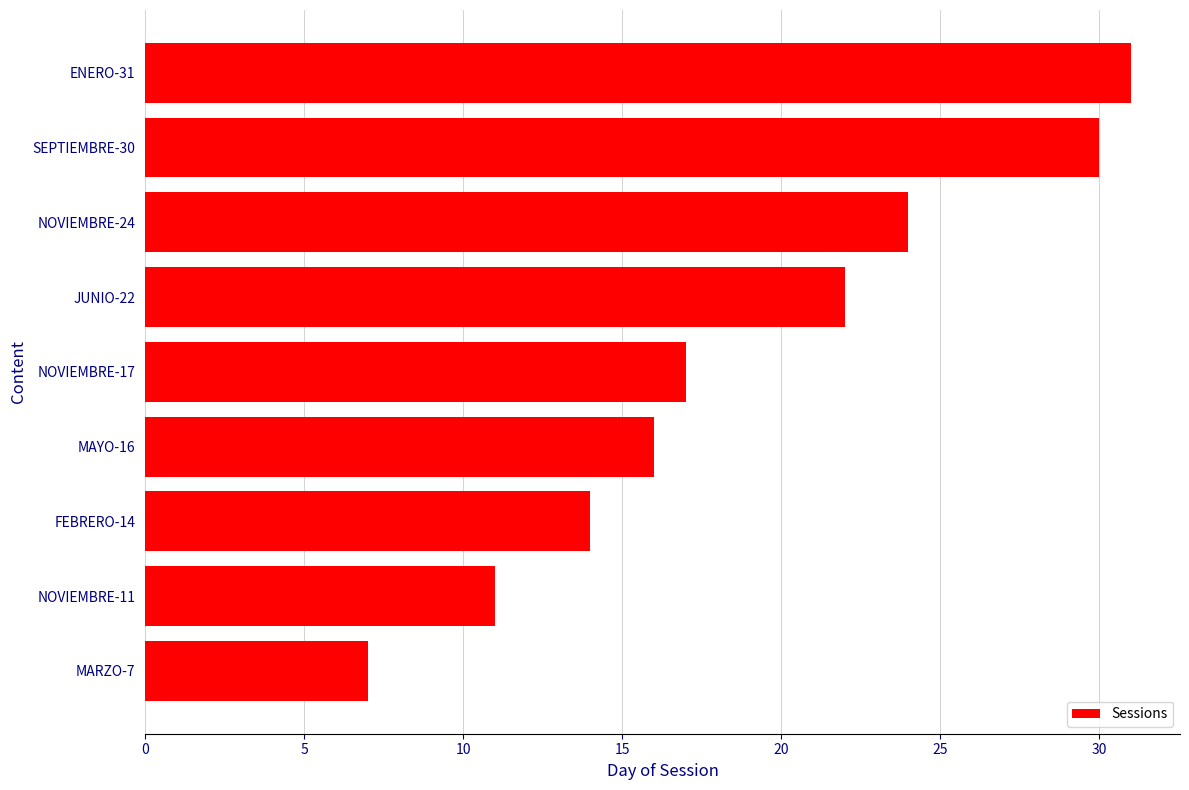

Approximately how many times larger is the value at ENERO-31 compared to SEPTIEMBRE-30?

1.0